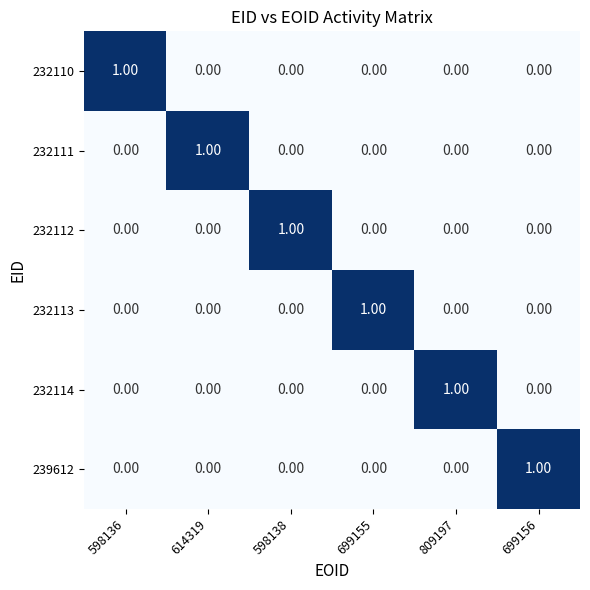

How many values in the 232112 series exceed 0?

1